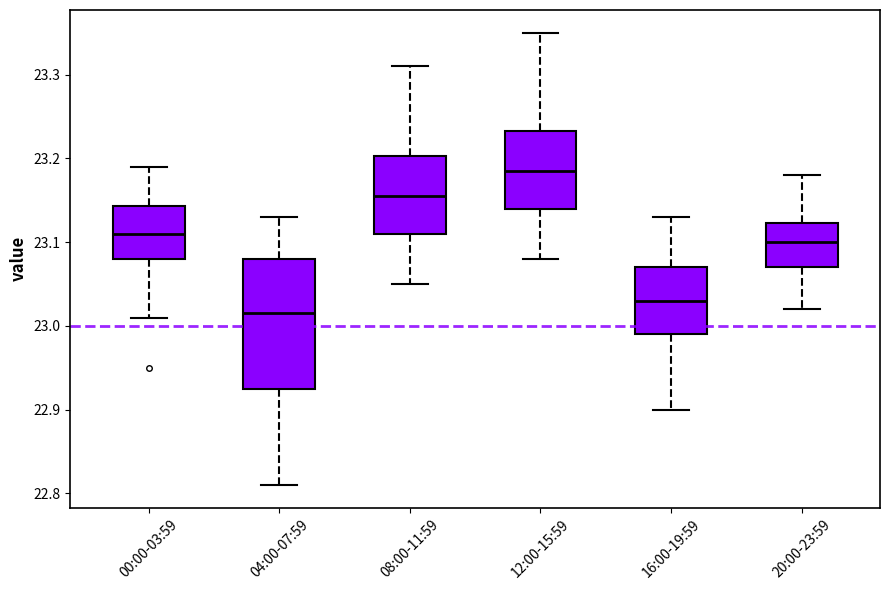

Reading left to right, read every box against the y-axis: the position of its median line, the range the box covers, and the ends of its whiskers. The values are not printed on the chart, so give them approximately, as read against the axis.

00:00-03:59: median 23.11, box 23.08 to 23.14, whiskers 23.01 to 23.19
04:00-07:59: median 23.02, box 22.93 to 23.08, whiskers 22.81 to 23.13
08:00-11:59: median 23.16, box 23.11 to 23.20, whiskers 23.05 to 23.31
12:00-15:59: median 23.19, box 23.14 to 23.23, whiskers 23.08 to 23.35
16:00-19:59: median 23.03, box 22.99 to 23.07, whiskers 22.90 to 23.13
20:00-23:59: median 23.10, box 23.07 to 23.12, whiskers 23.02 to 23.18